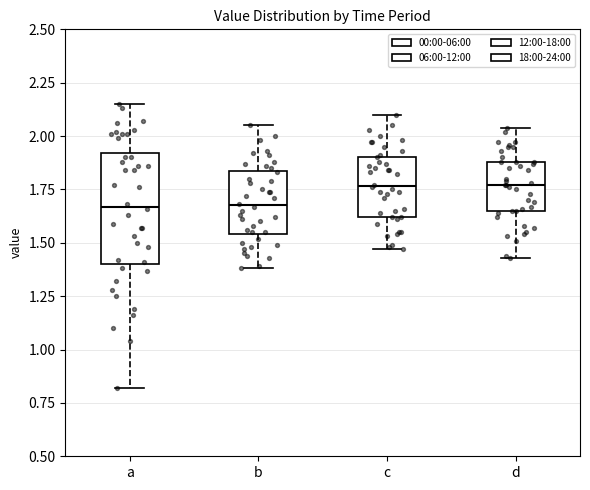

Which box is the tallest, from its lower edge to its upper edge?

a